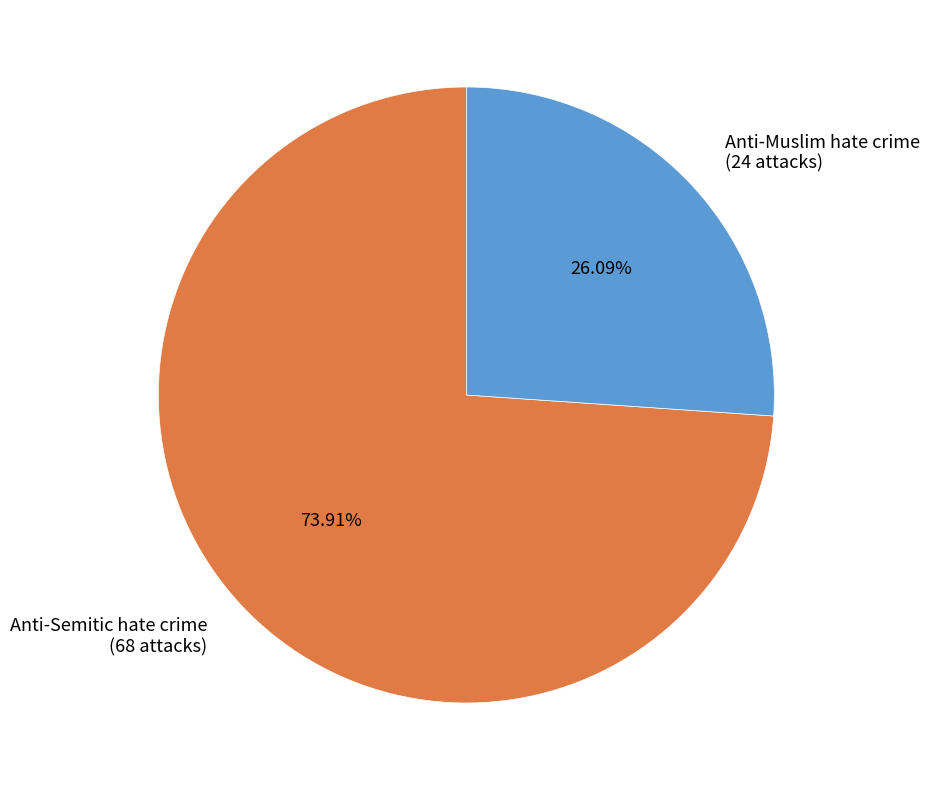

Combined, do Anti-Muslim hate crime (24 attacks) and Anti-Semitic hate crime (68 attacks) account for over 50%?

Yes